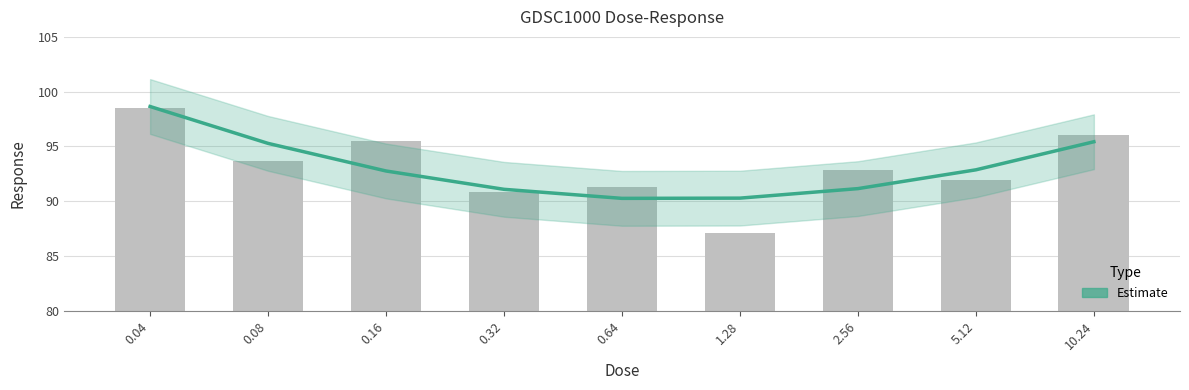

What is the difference between the values at 0.32 and 0.64?

0.8